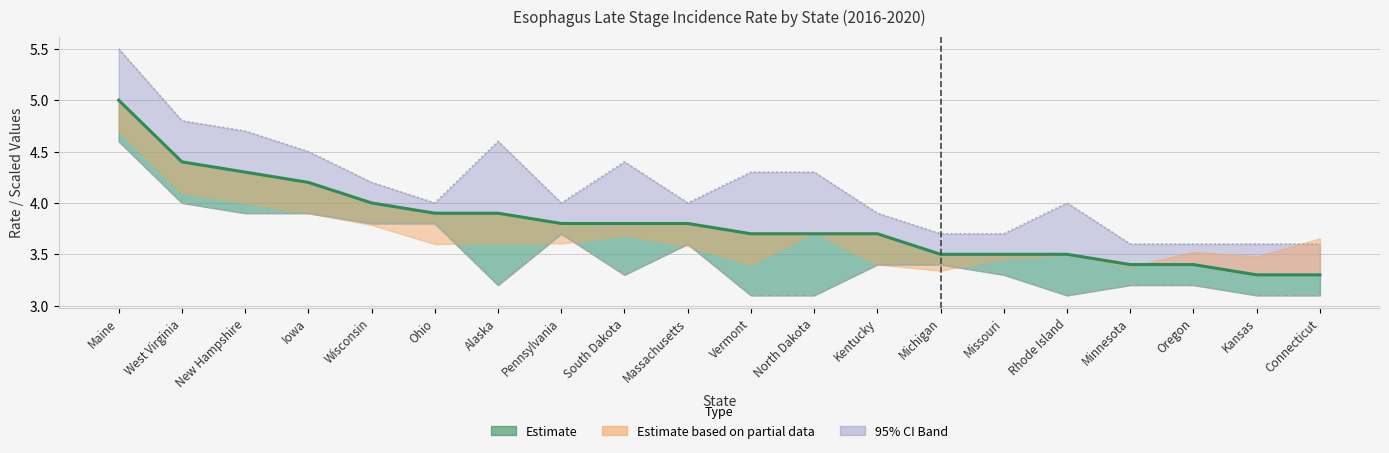

Is it true that Upper 95% CI equals 4.5 at Iowa?

True